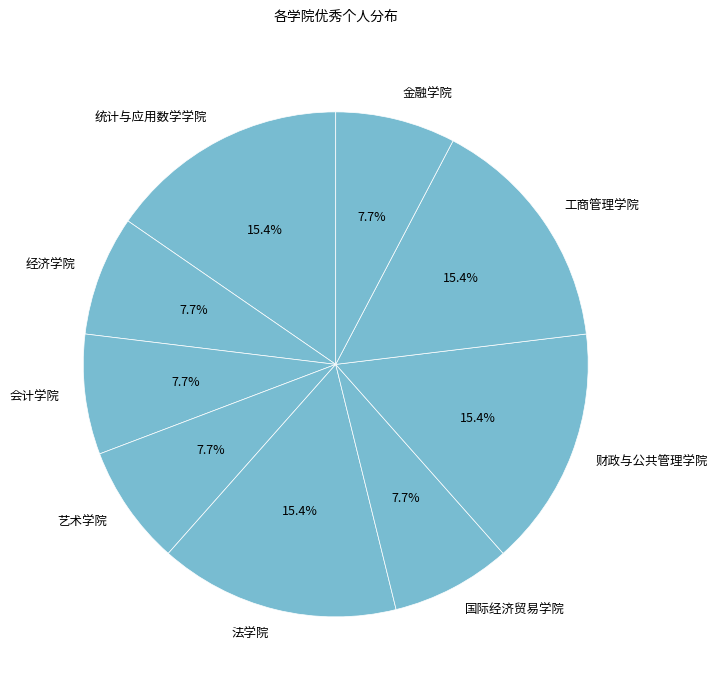

Is there a majority slice in this chart?

No